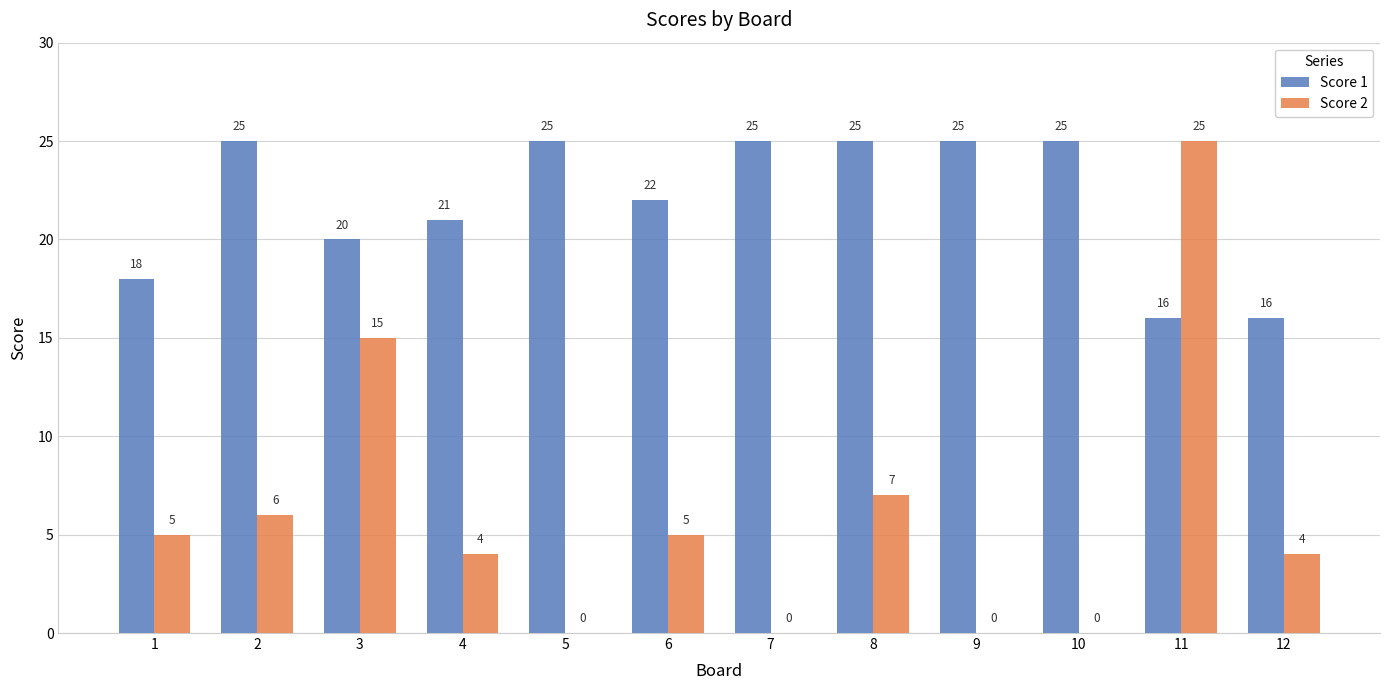

At which category is the sum across all series the highest?

11